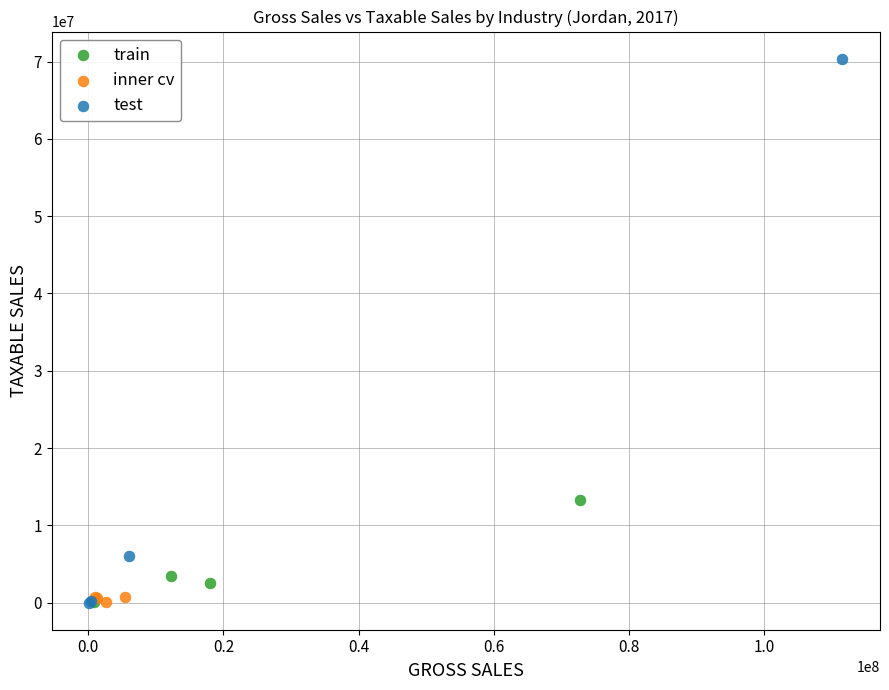

Which series reaches the maximum Y coordinate?

test